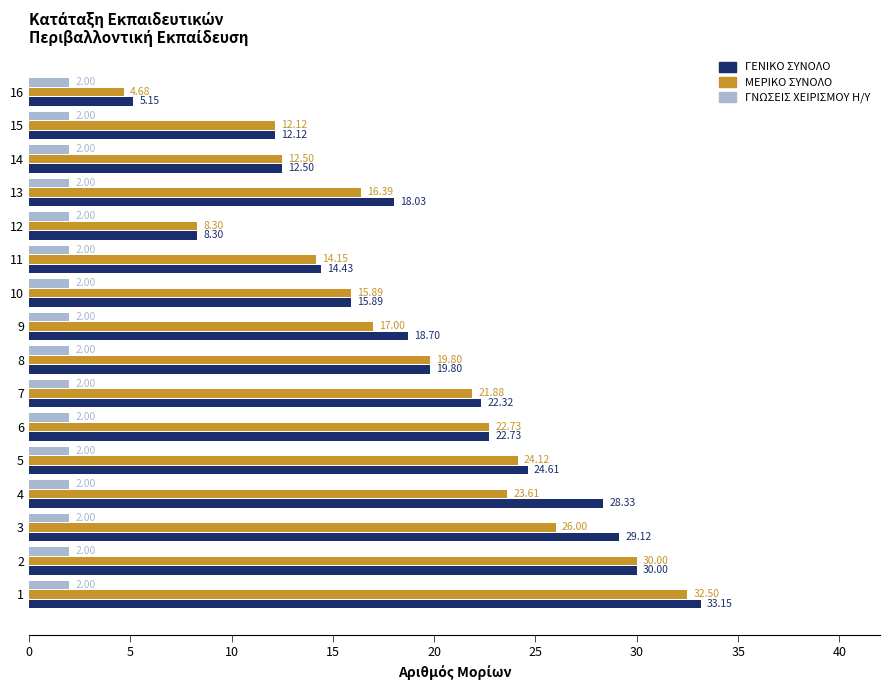

What is the average value of the ΜΕΡΙΚΟ ΣΥΝΟΛΟ series?

18.9